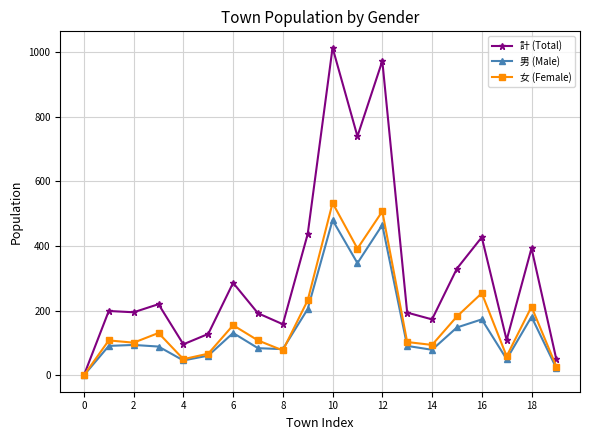

What is the difference between the second highest and second lowest values in the 計 (Total) series?

923